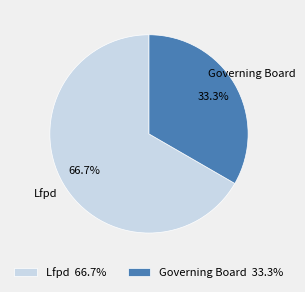

Is Governing Board the majority of the pie?

No